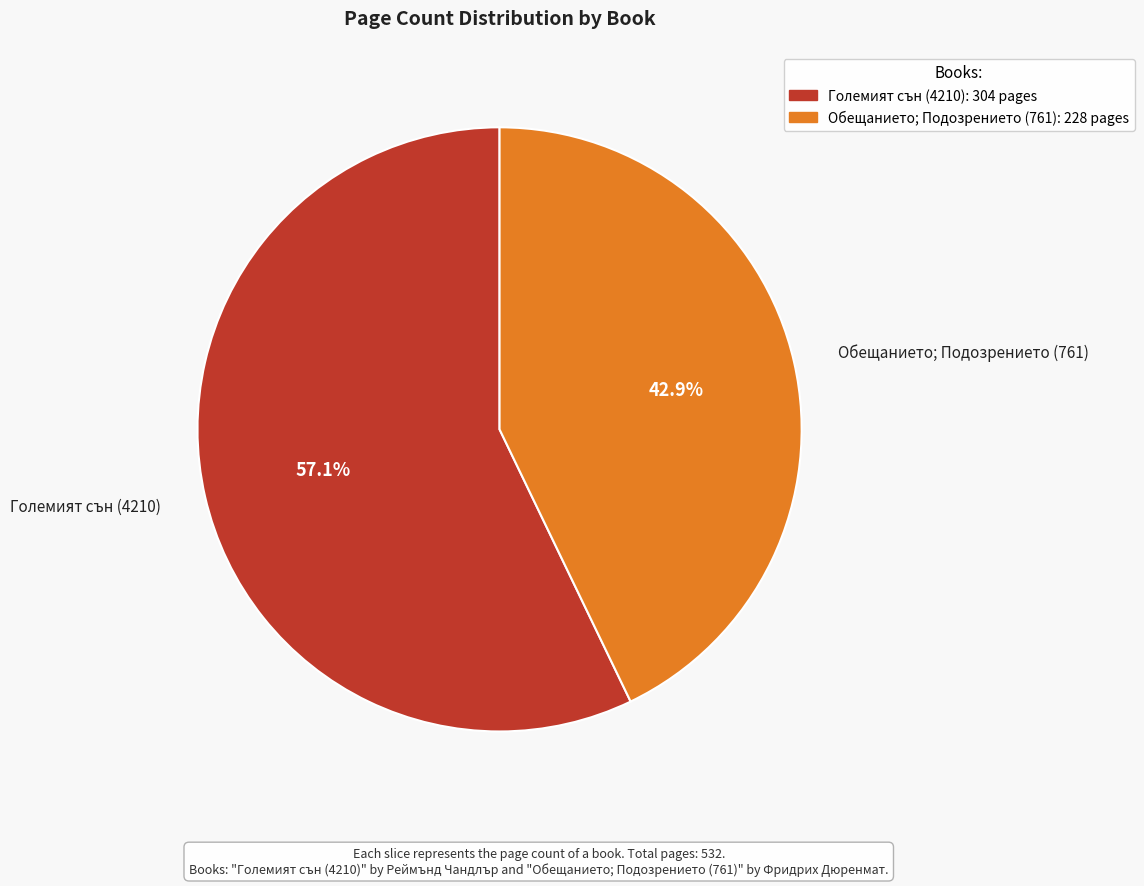

Does any single category account for the majority?

Yes